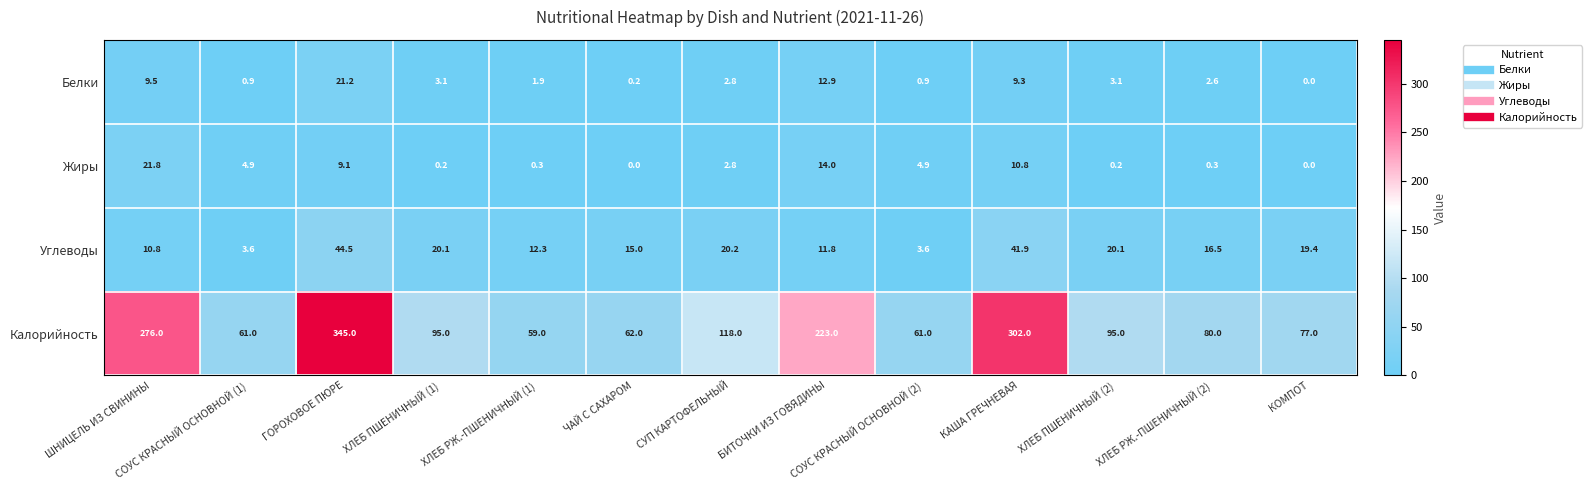

Rank the series by their maximum value, from highest to lowest.

Калорийность, Углеводы, Жиры, Белки